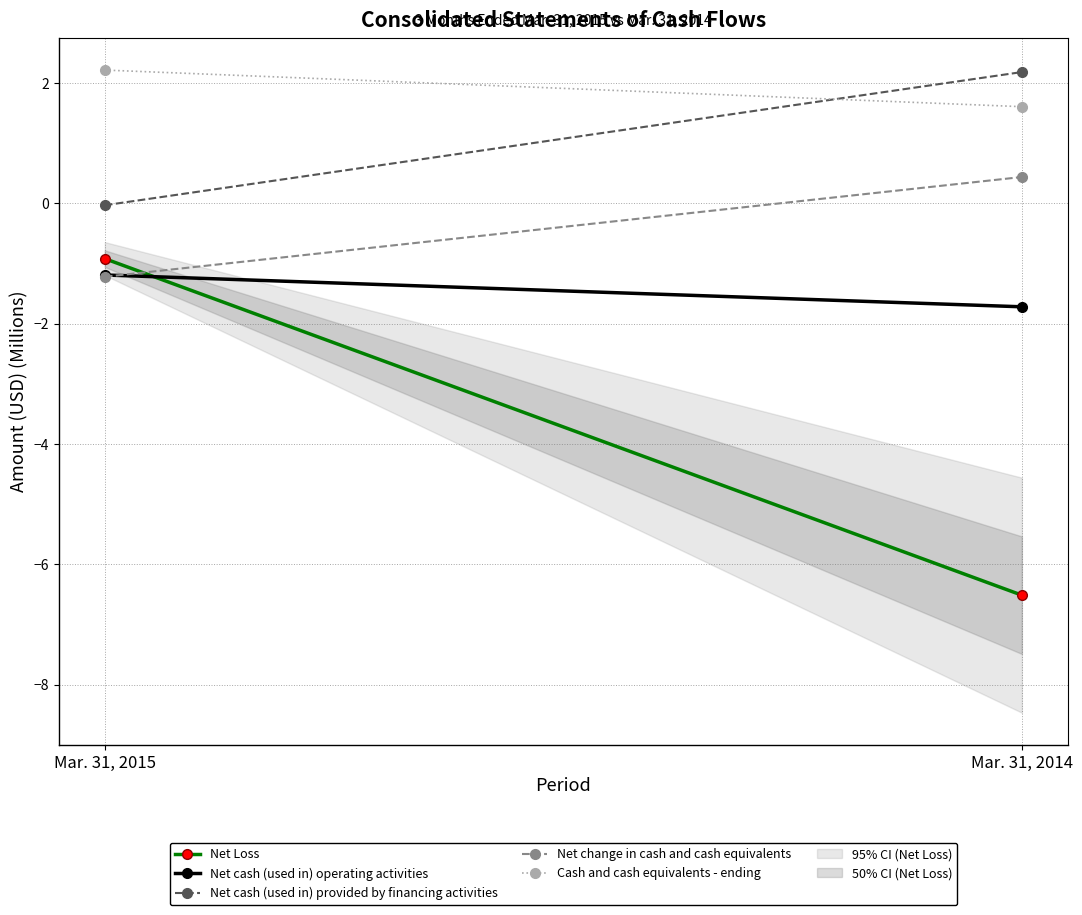

How many categories are shown in the chart?

2